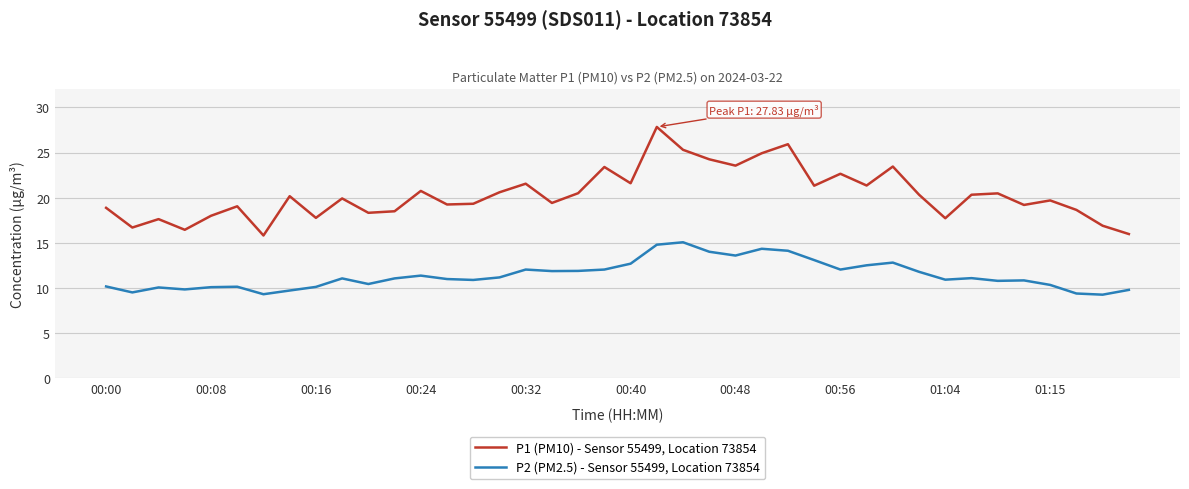

Which series has the widest spread of values?

P1 (PM10) - Sensor 55499, Location 73854